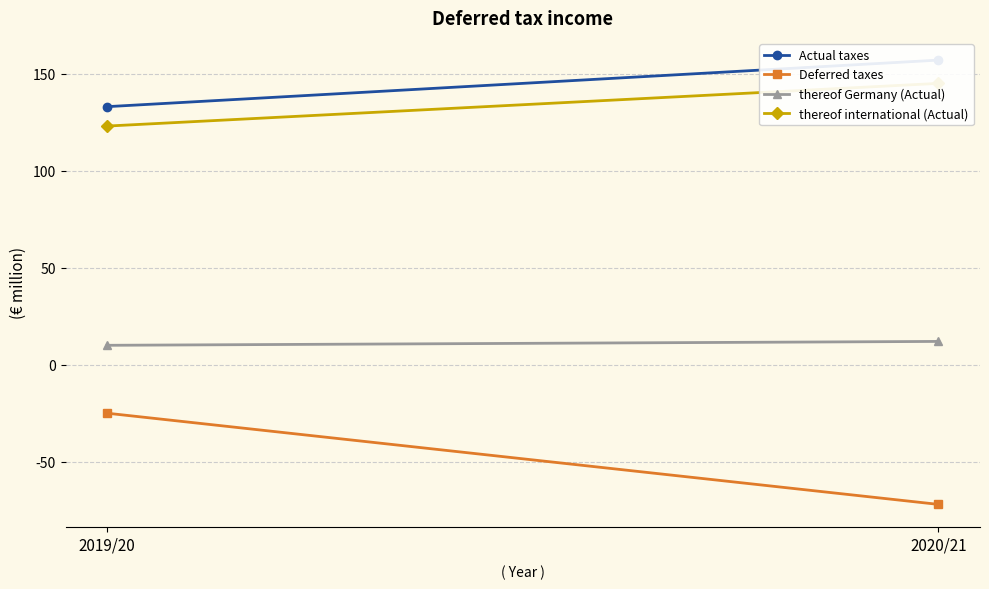

What is the total value across all series at 2019/20?

241